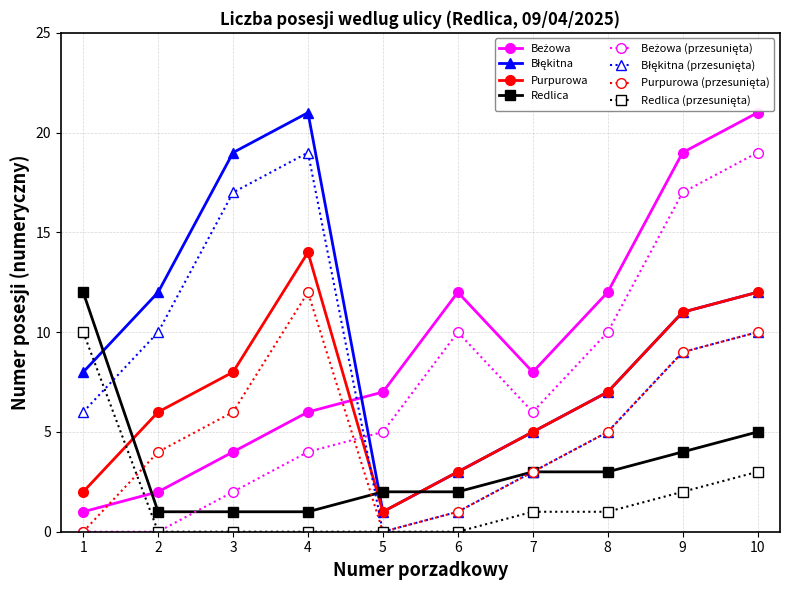

Is it true that Redlica equals 0 at 4?

False